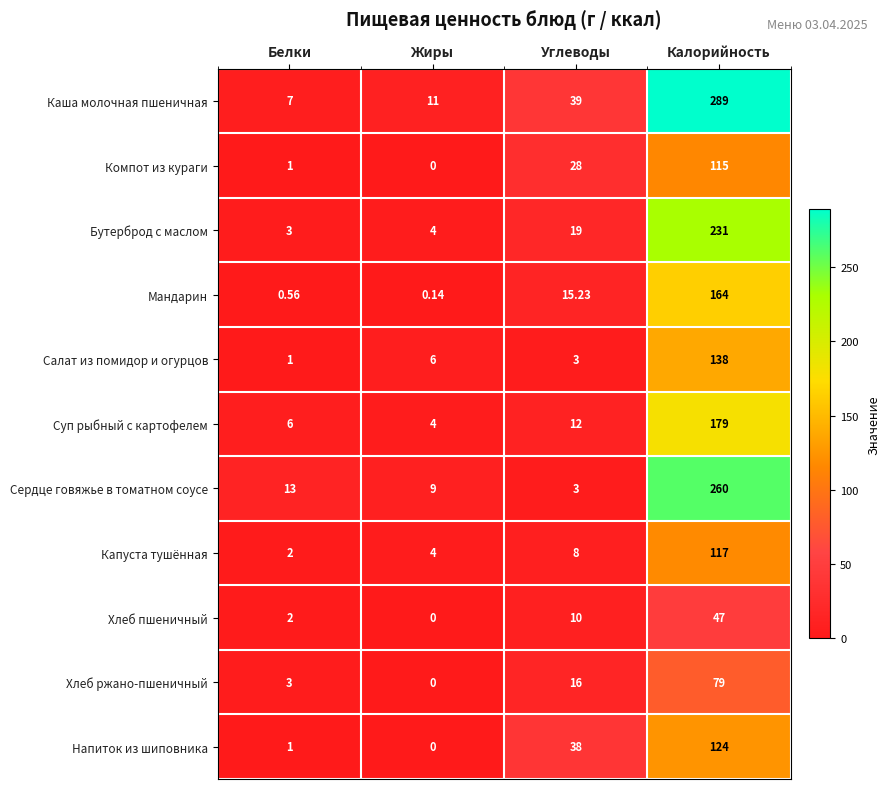

Where is Каша молочная пшеничная nearest to the value 148?

Углеводы